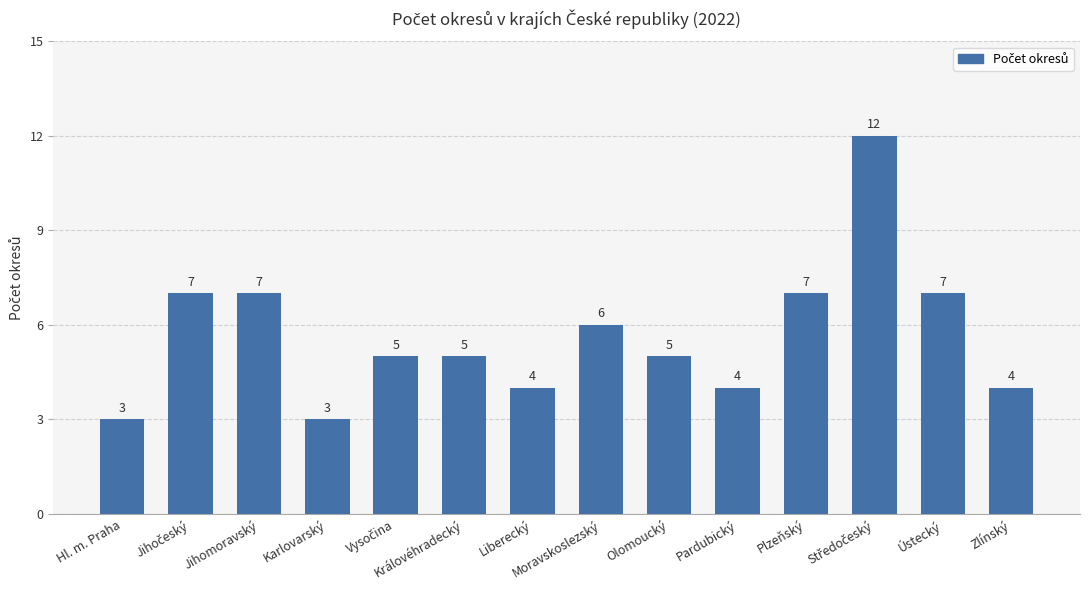

What is the greatest value displayed?

12